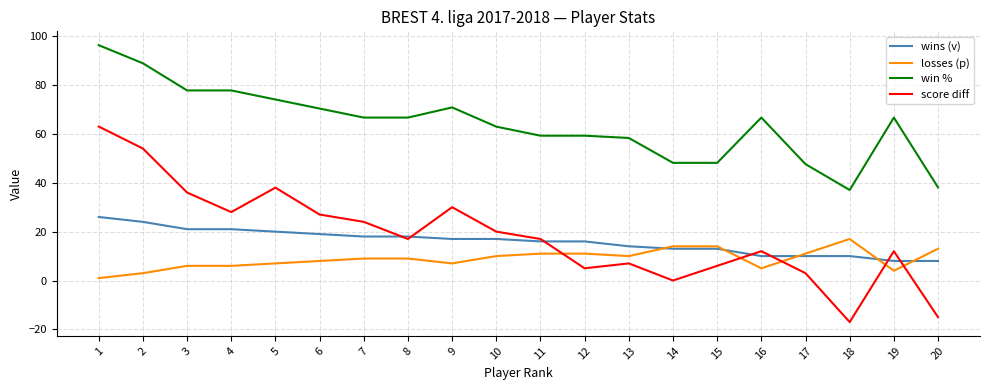

Which series has the largest total across all categories?

win %